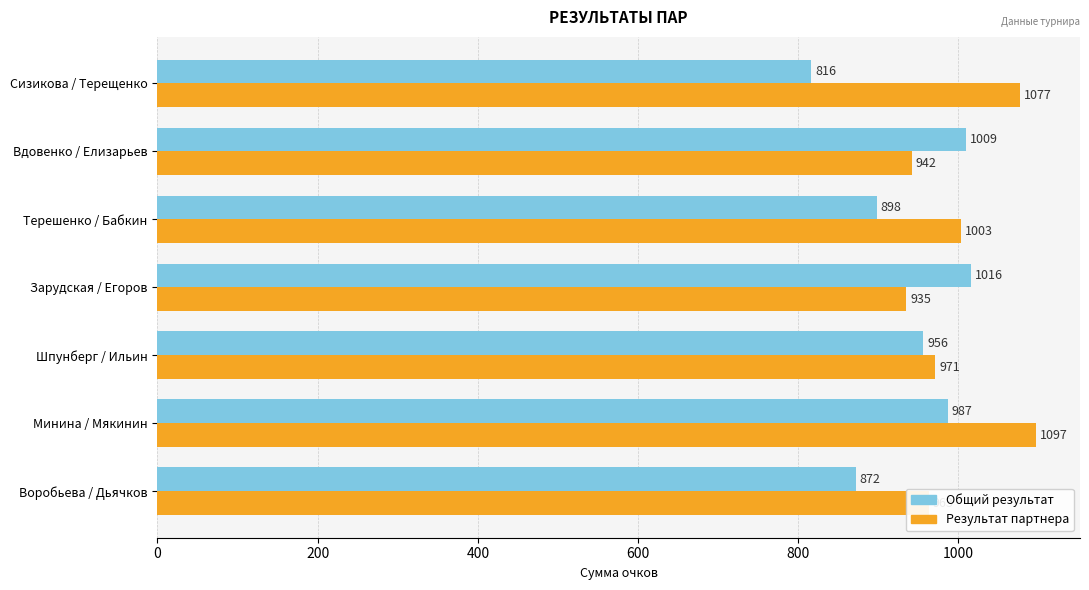

Where is Общий результат nearest to the value 916?

Терешенко / Бабкин